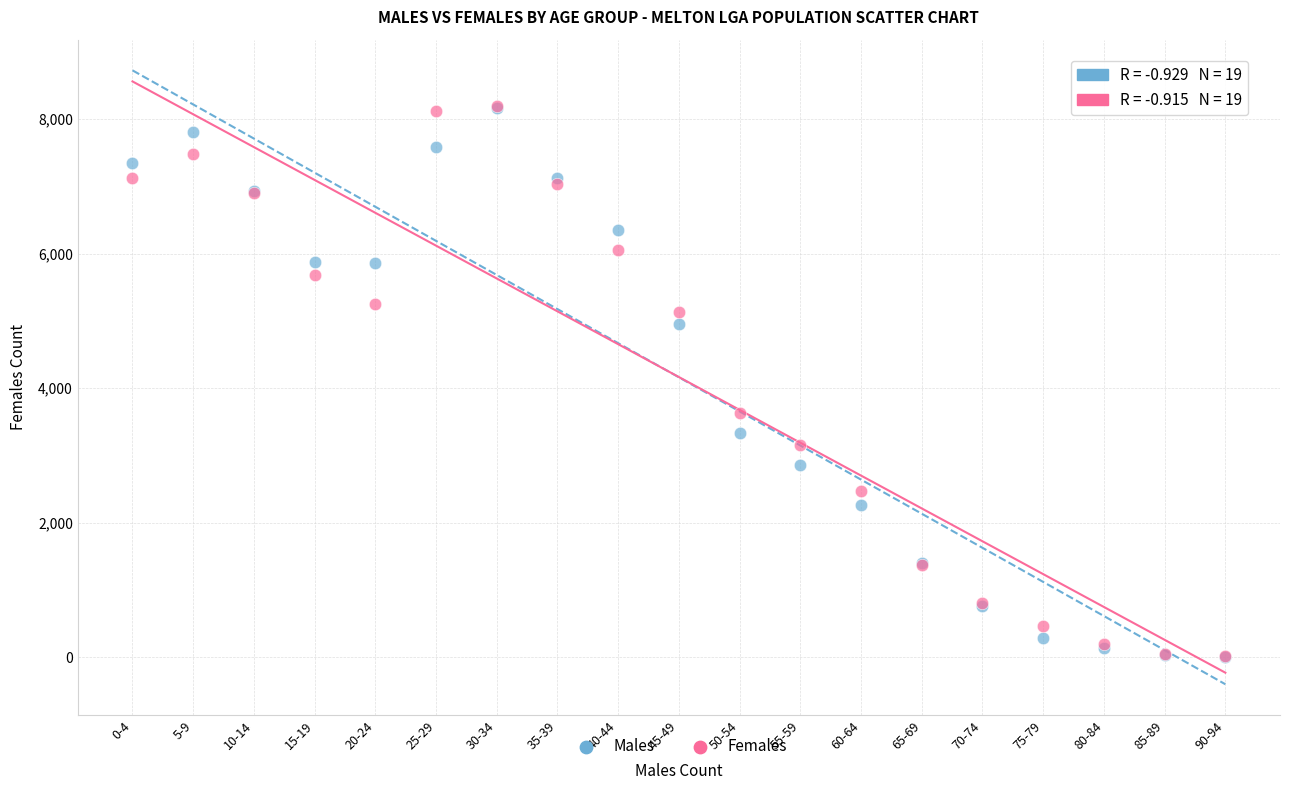

What are all the series names shown in the legend?

Males, Females